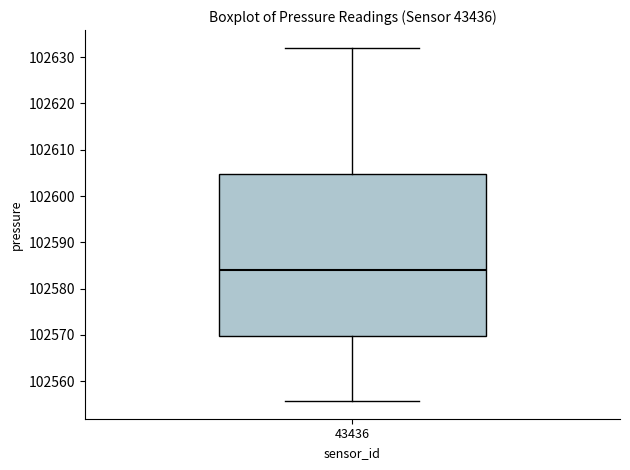

Transcribe this box plot: give where the median line is, the range the box spans, and where the two whiskers end, as read against the y-axis. The values are not printed on the chart, so give them approximately, as read against the axis.

median 102584, box 102570 to 102605, whiskers 102556 to 102632